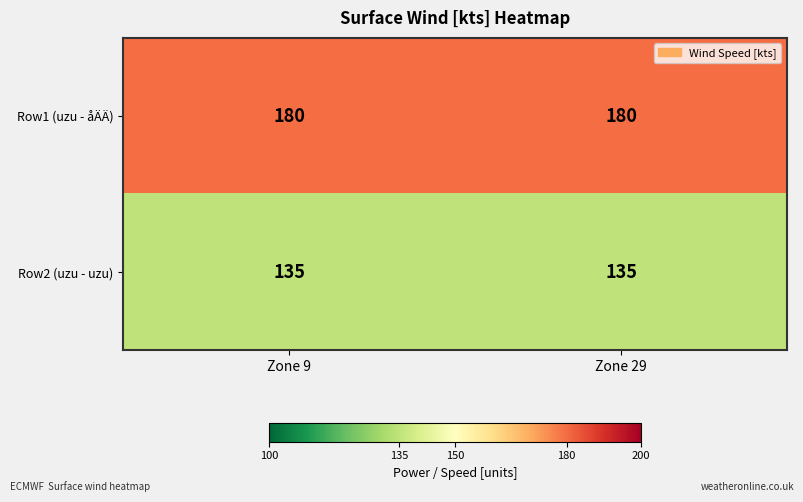

Reading left to right, list all the values displayed in this chart.

Row1 (uzu - åÄÄ): Zone 9=180	Zone 29=180
Row2 (uzu - uzu): Zone 9=135	Zone 29=135